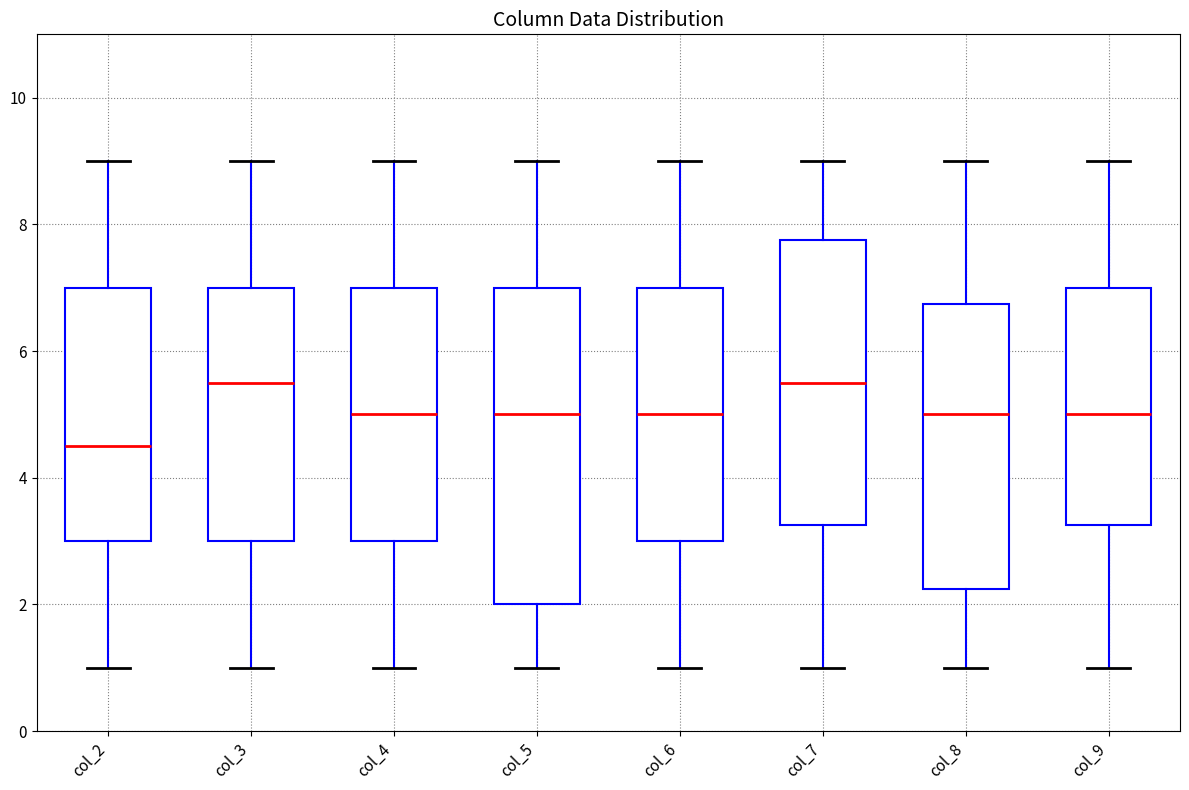

Which box is the tallest, from its lower edge to its upper edge?

col_5